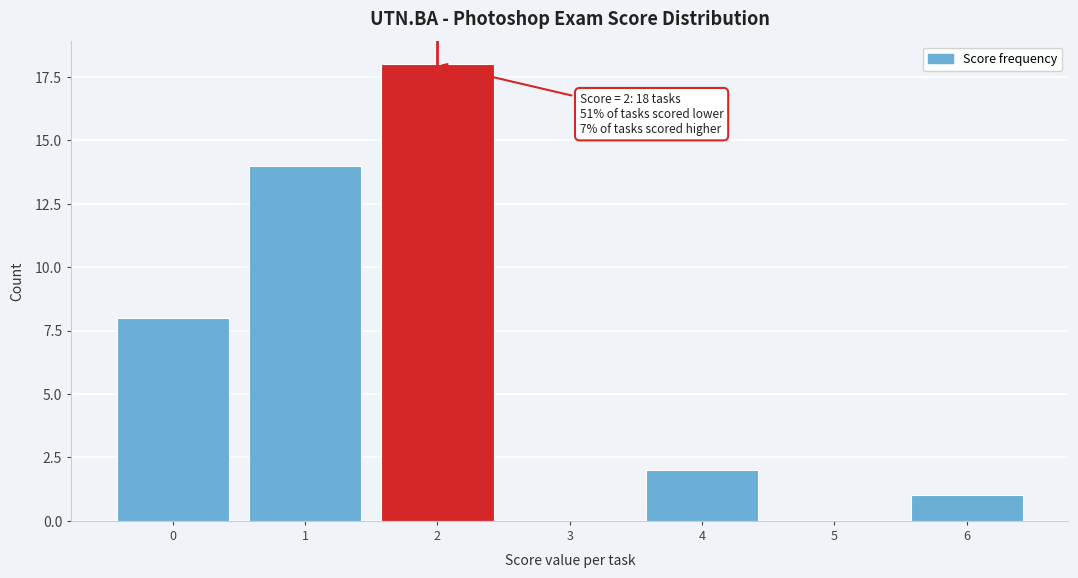

Reading left to right, what are all the values shown in this chart?

0=8	1=14	2=18	3=0	4=2	5=0	6=1